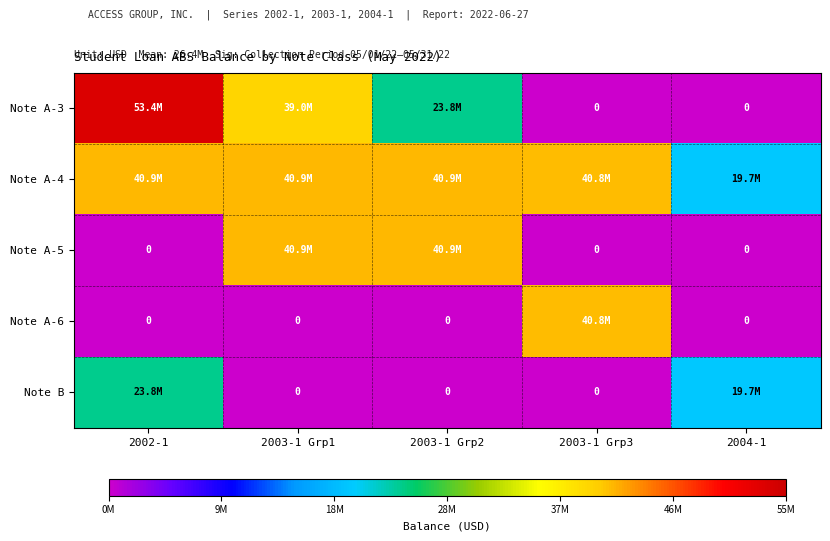

Count the Note B values in the range 0 to 19700000.

4